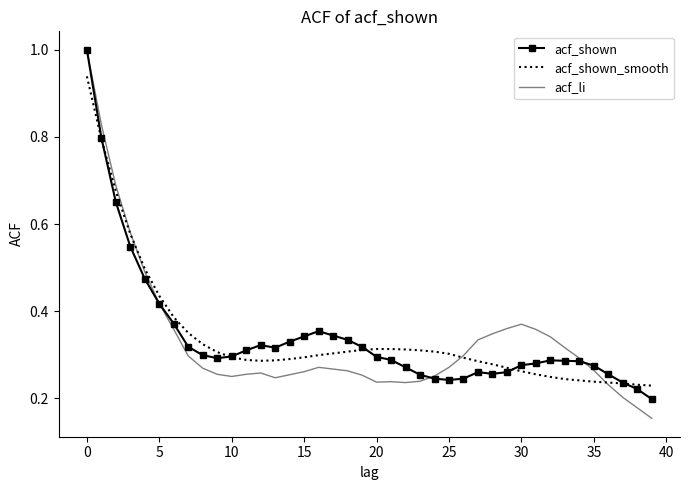

Which series has the widest spread of values?

acf_li